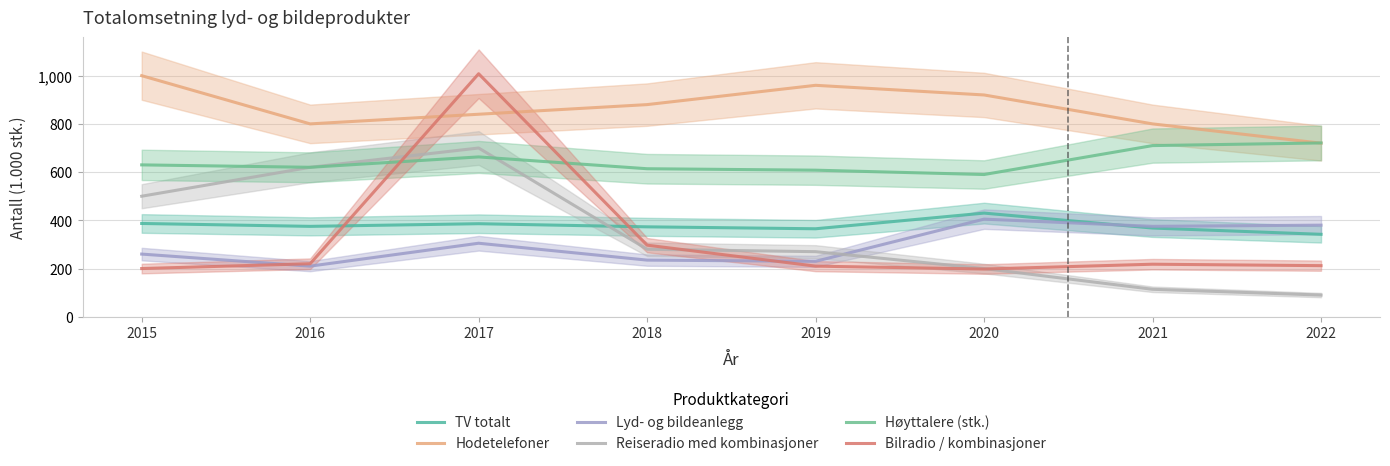

Where is the first local maximum for Lyd- og bildeanlegg?

2017